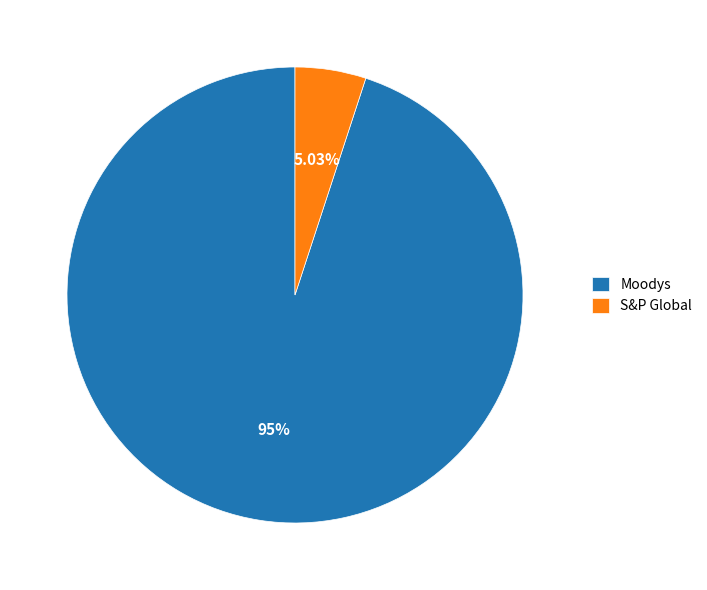

Combined, do Moodys and S&P Global account for over 50%?

Yes